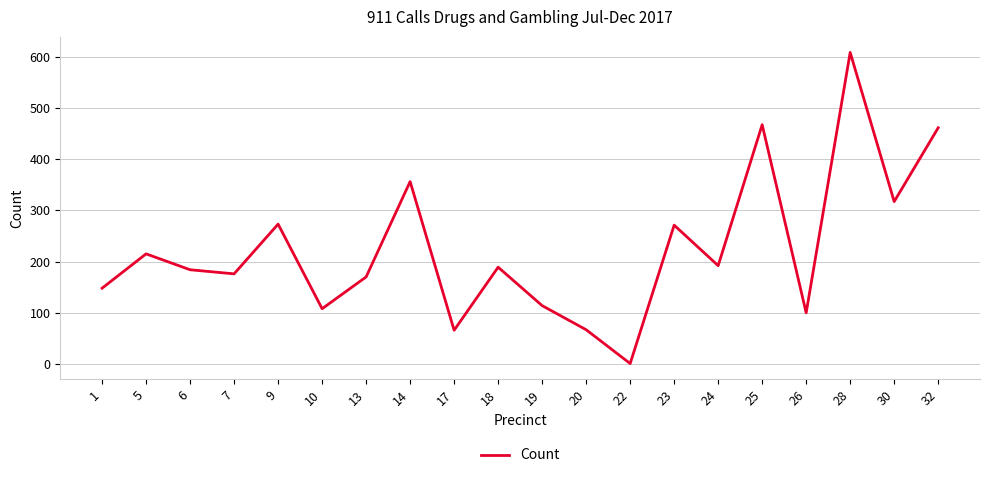

True or false: the data shows 1 at 22.

True